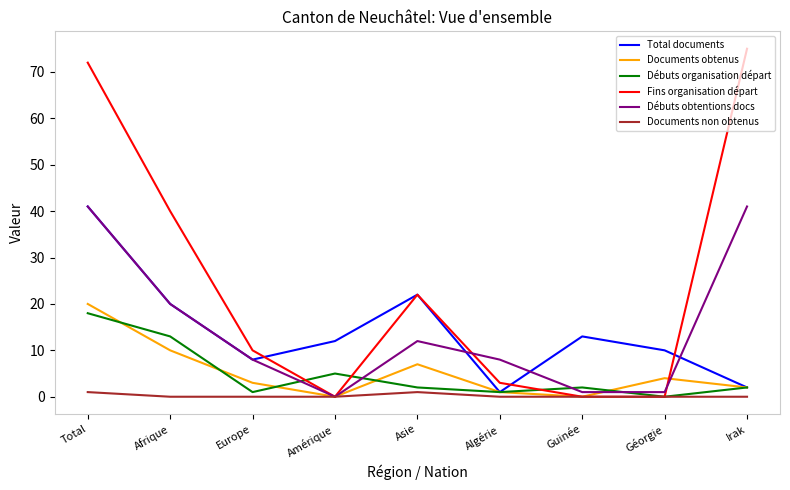

Reading left to right, list all the values displayed in this chart.

Total documents: Total=41	Afrique=20	Europe=8	Amérique=12	Asie=22	Algérie=1	Guinée=13	Géorgie=10	Irak=2
Documents obtenus: Total=20	Afrique=10	Europe=3	Amérique=0	Asie=7	Algérie=1	Guinée=0	Géorgie=4	Irak=2
Débuts organisation départ: Total=18	Afrique=13	Europe=1	Amérique=5	Asie=2	Algérie=1	Guinée=2	Géorgie=0	Irak=2
Fins organisation départ: Total=72	Afrique=40	Europe=10	Amérique=0	Asie=22	Algérie=3	Guinée=0	Géorgie=0	Irak=75
Débuts obtentions docs: Total=41	Afrique=20	Europe=8	Amérique=0	Asie=12	Algérie=8	Guinée=1	Géorgie=1	Irak=41
Documents non obtenus: Total=1	Afrique=0	Europe=0	Amérique=0	Asie=1	Algérie=0	Guinée=0	Géorgie=0	Irak=0